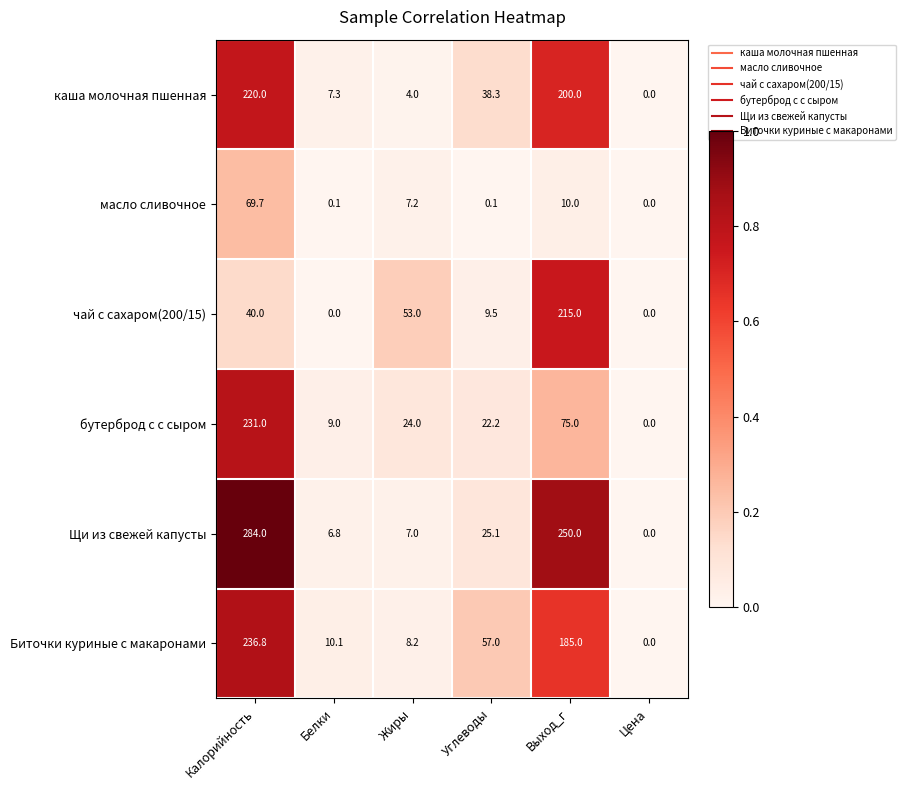

What is the average value of the Биточки куриные с макаронами series?

82.9